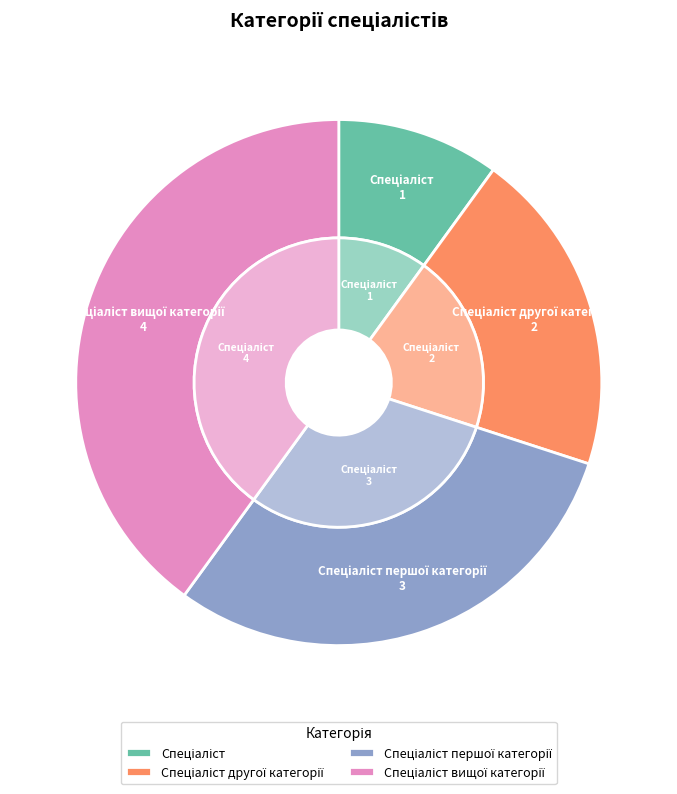

Which slice is the smallest?

Спеціаліст